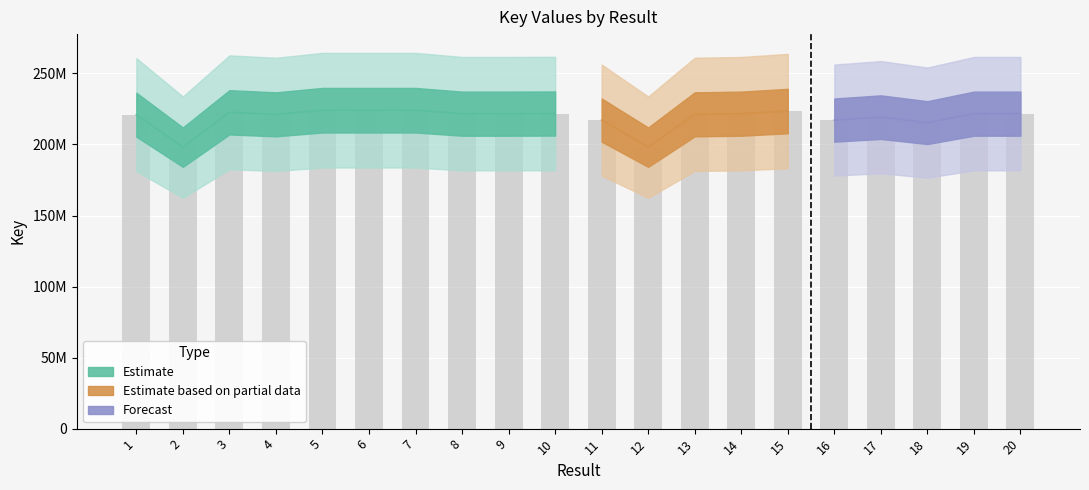

Rank the categories by value from highest to lowest.

5, 6, 7, 15, 3, 10, 9, 19, 8, 20, 14, 13, 4, 1, 17, 11, 16, 18, 2, 12